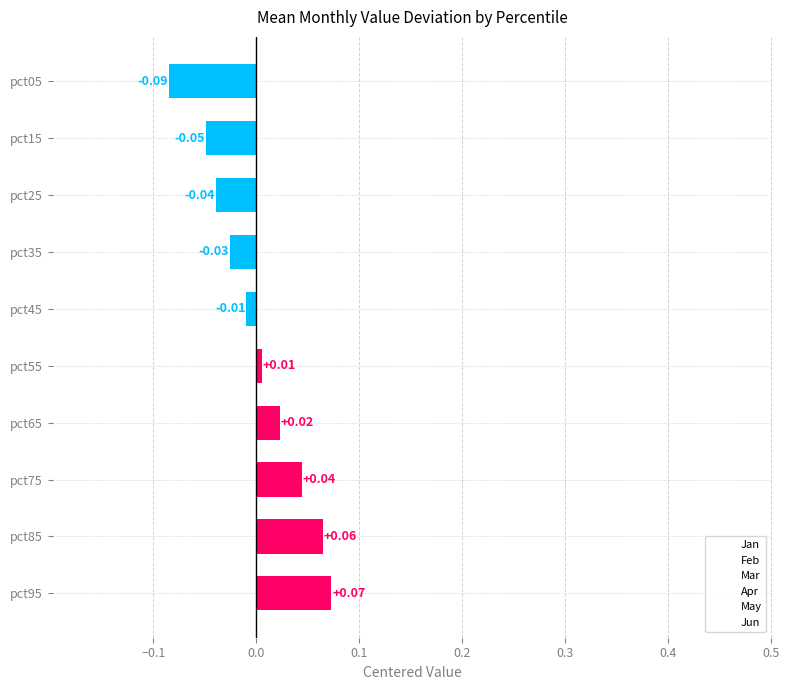

How many values in Jun are above zero?

8